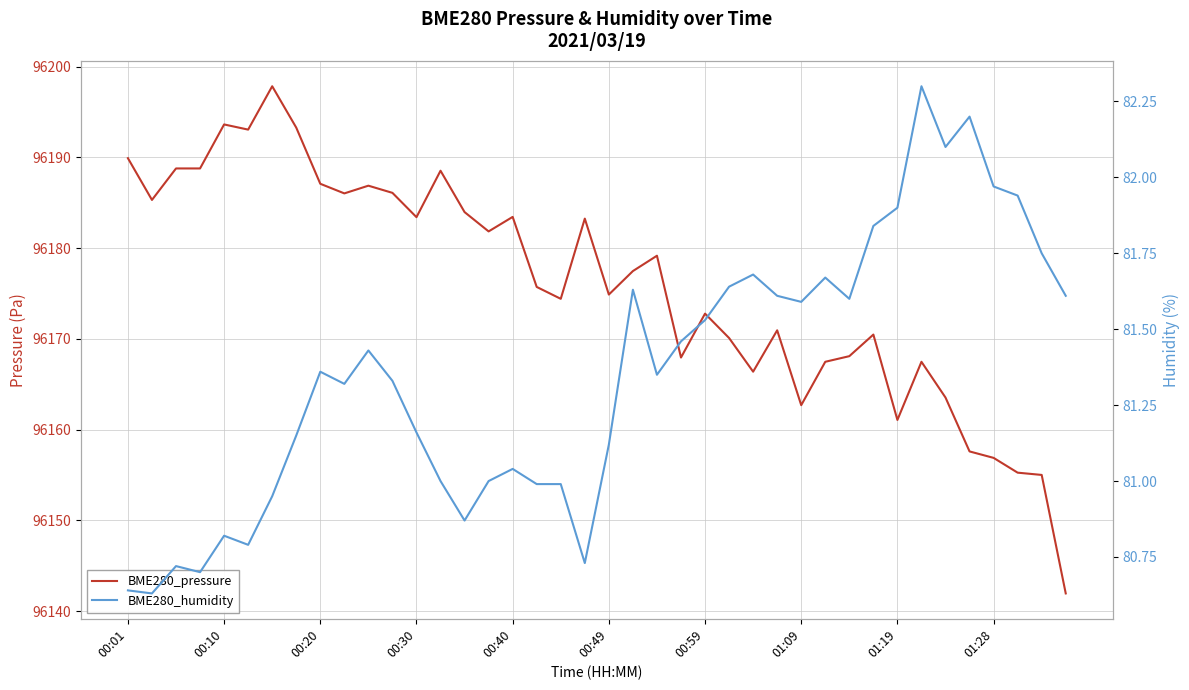

How many values in the BME280_humidity series exceed 81?

27